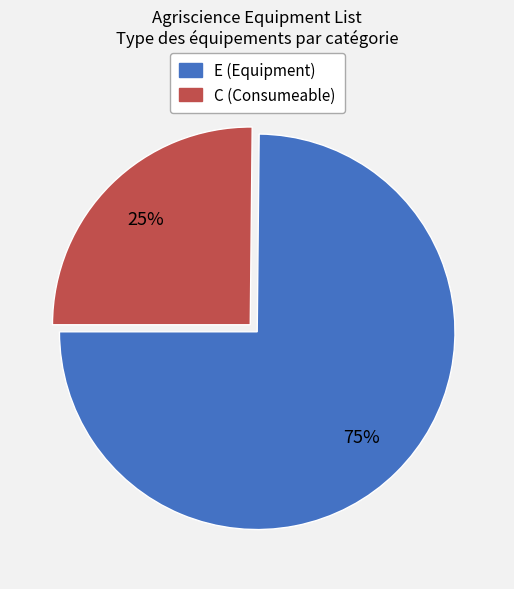

To the nearest percent, what is the difference between the largest and smallest slice percentages?

50%